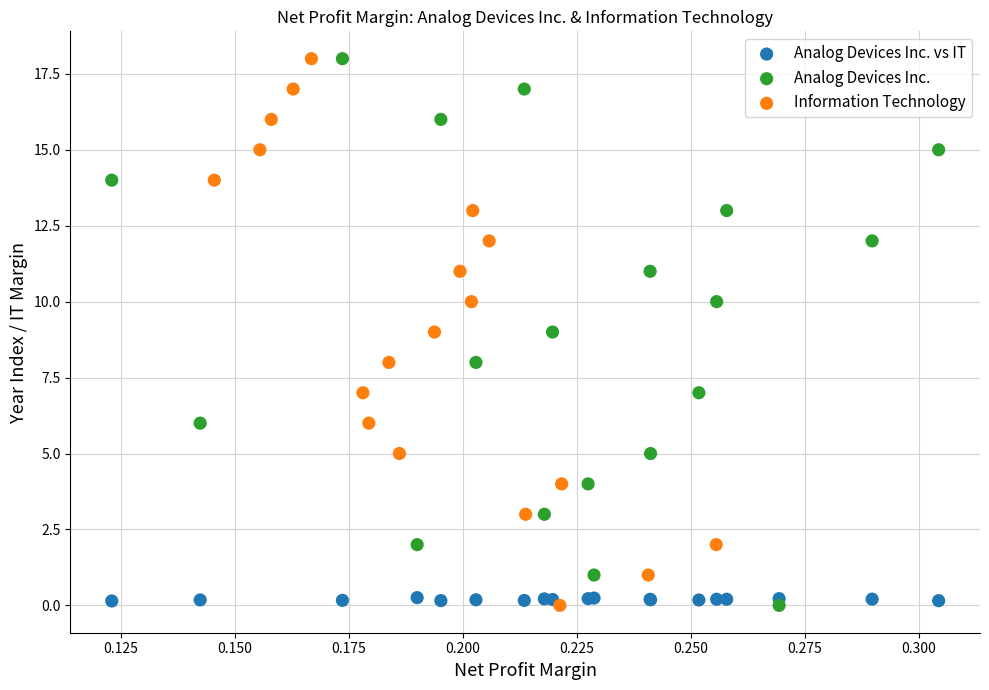

What are all the series names shown in the legend?

Analog Devices Inc. vs IT, Analog Devices Inc., Information Technology